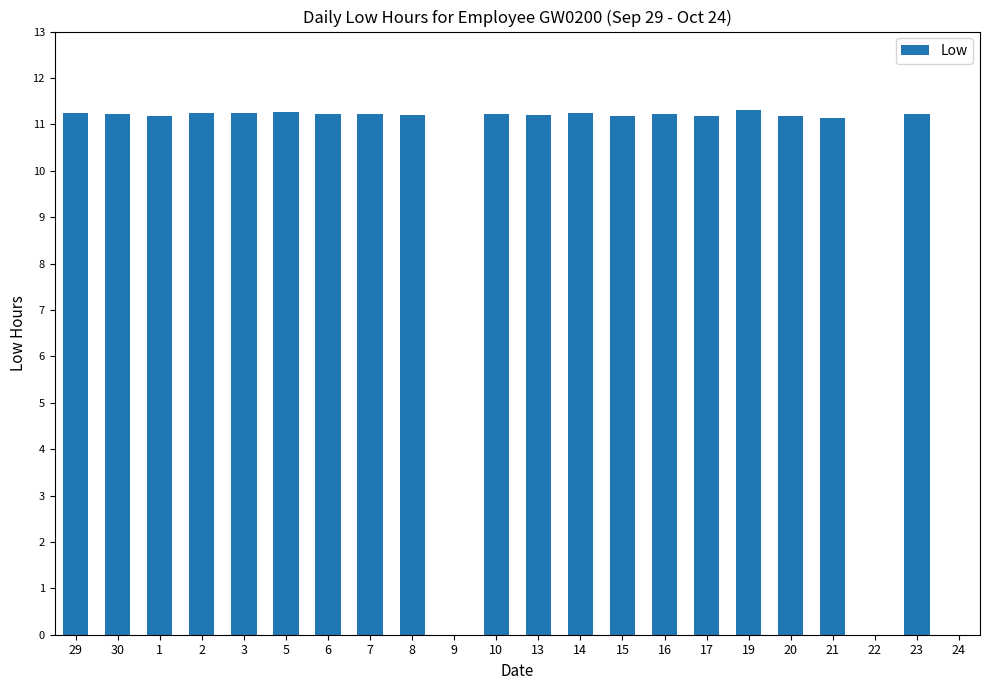

At which label does the data first exceed 11?

29